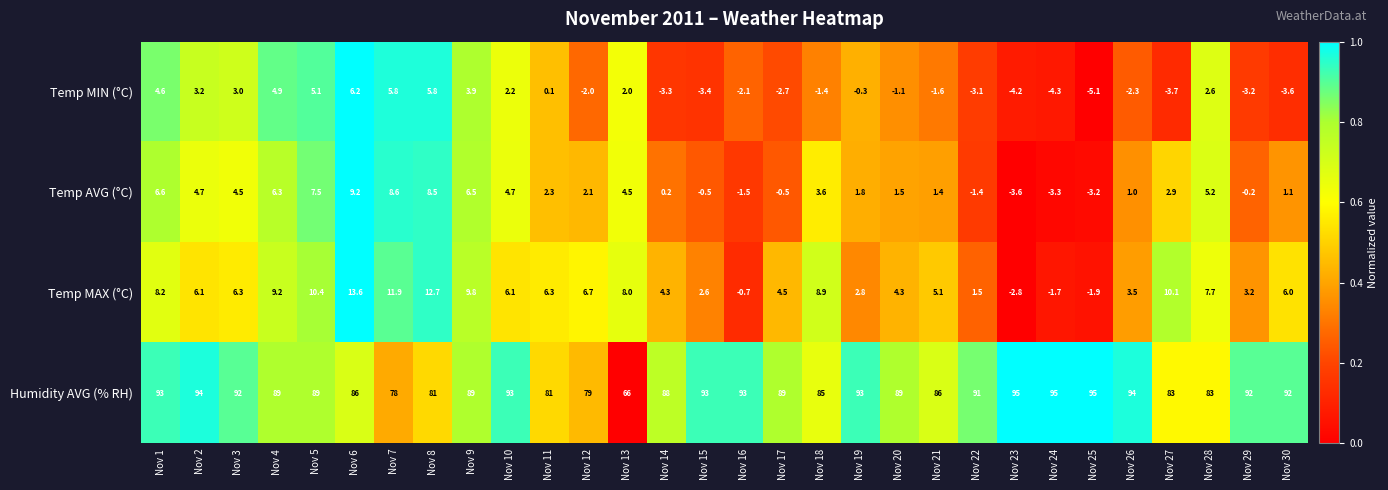

Rank the series by their maximum value, from highest to lowest.

Humidity AVG (% RH), Temp MAX (°C), Temp AVG (°C), Temp MIN (°C)